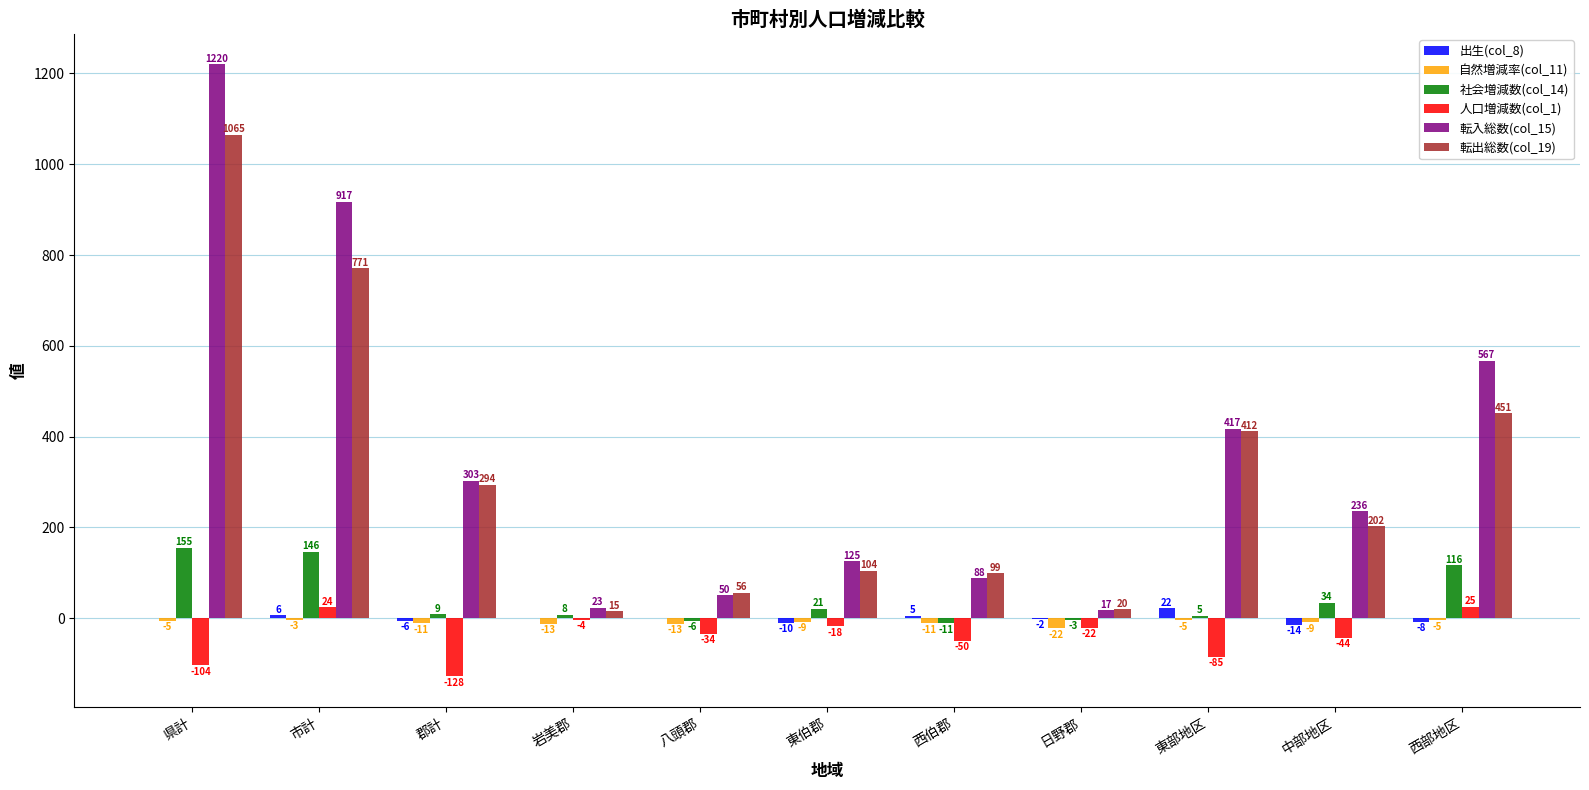

What is the sum of all 人口増減数(col_1) values?

-440.0